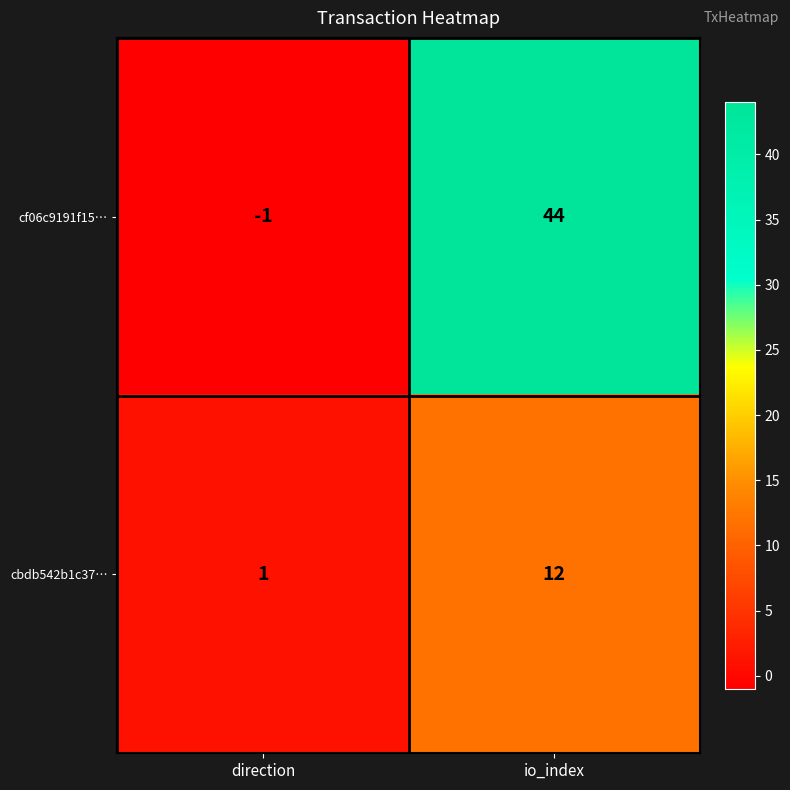

Reading right to left, transcribe all the data shown in this chart.

cf06c9191f15…: io_index=44	direction=-1
cbdb542b1c37…: io_index=12	direction=1